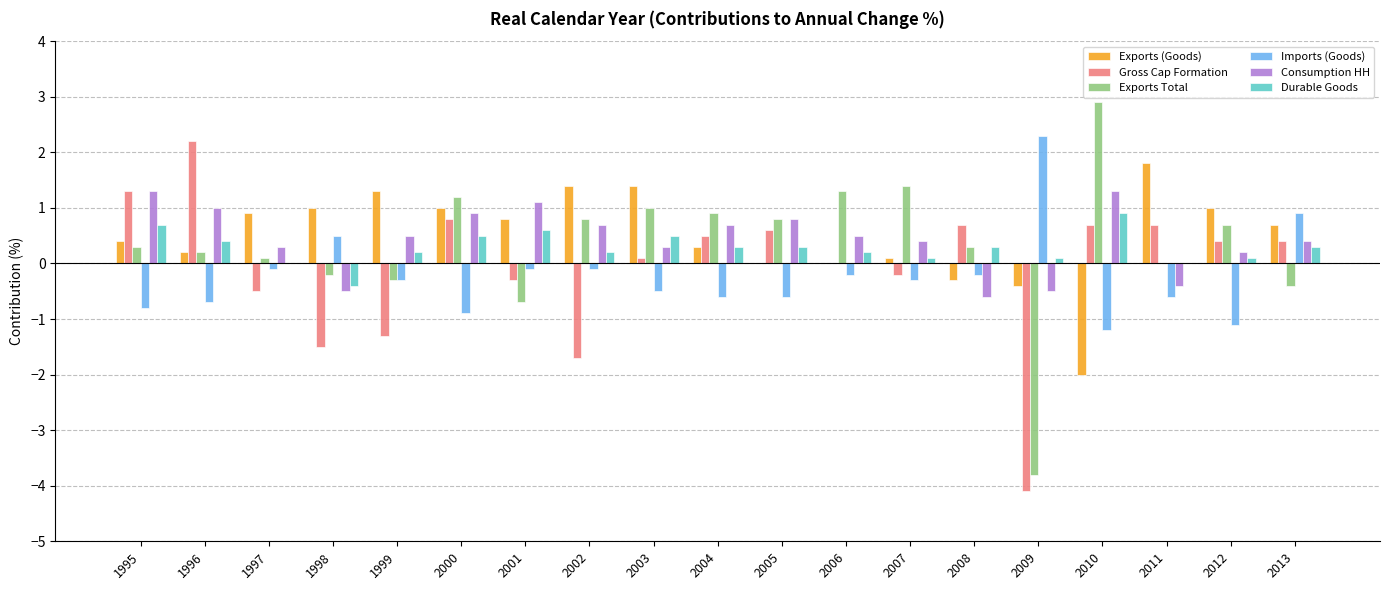

Which series changed the most between 1999 and 2012?

Gross Cap Formation